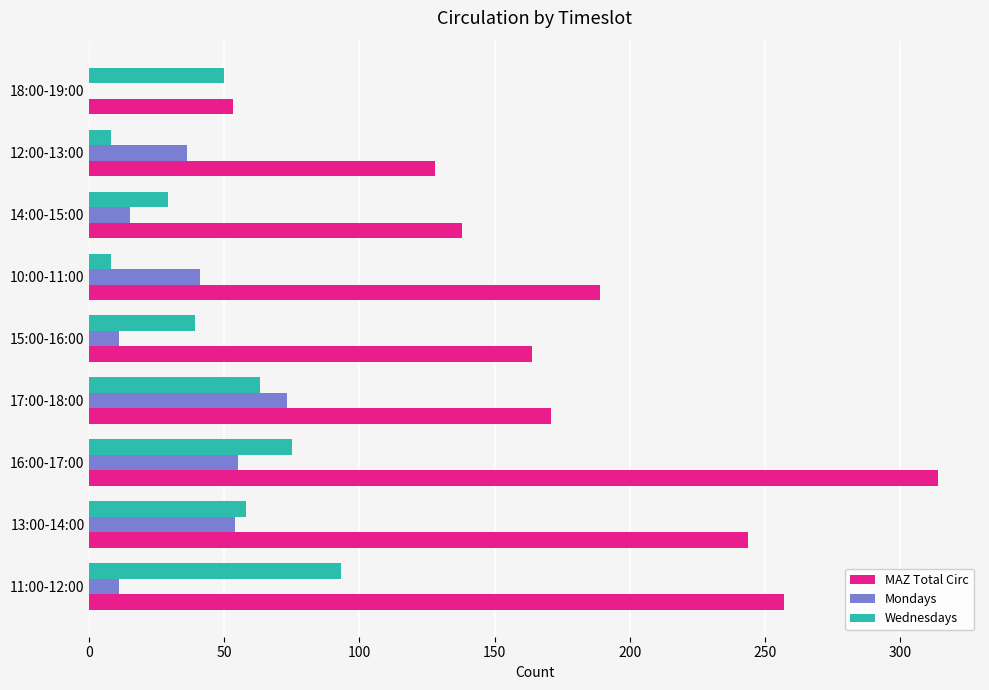

Is the value of MAZ Total Circ at 15:00-16:00 greater than the value of Wednesdays at 15:00-16:00?

Yes